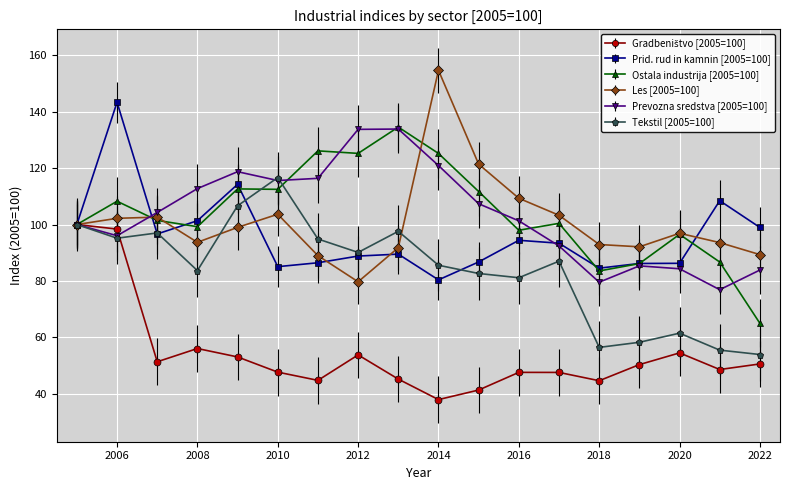

What is the highest value of the Les [2005=100] series?

154.7